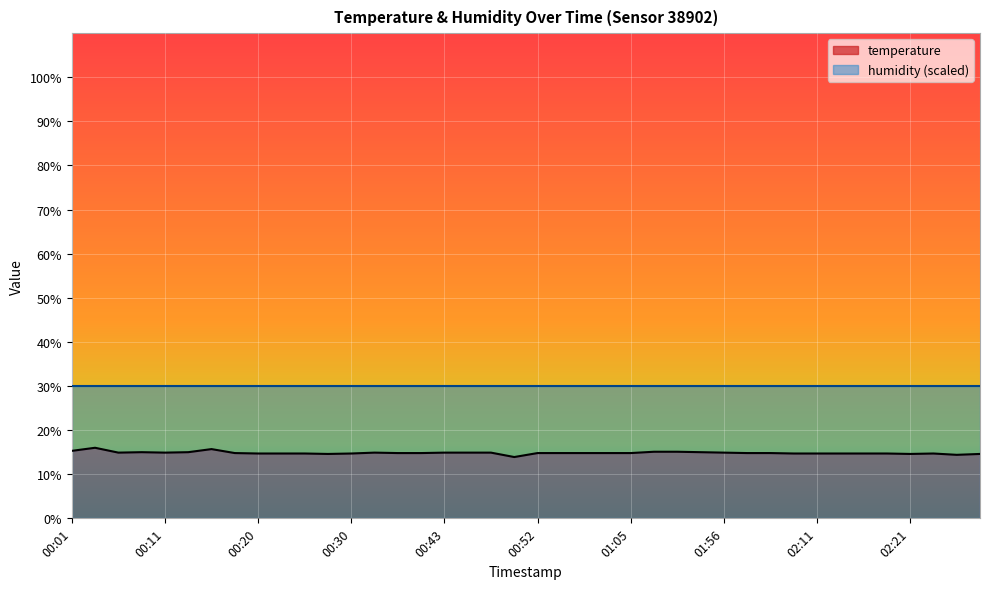

Which has a higher value, 01:42 or 00:47?

01:42